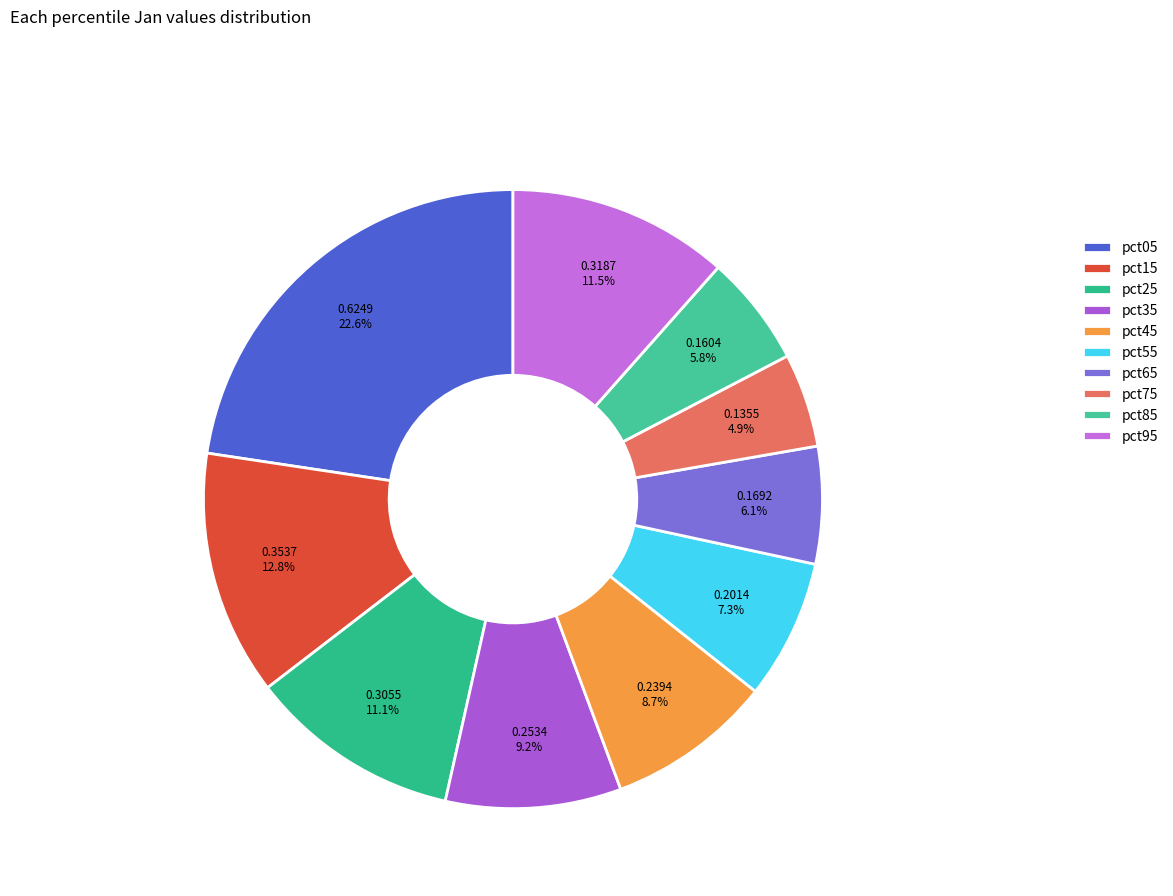

How many slices are in this pie chart?

10